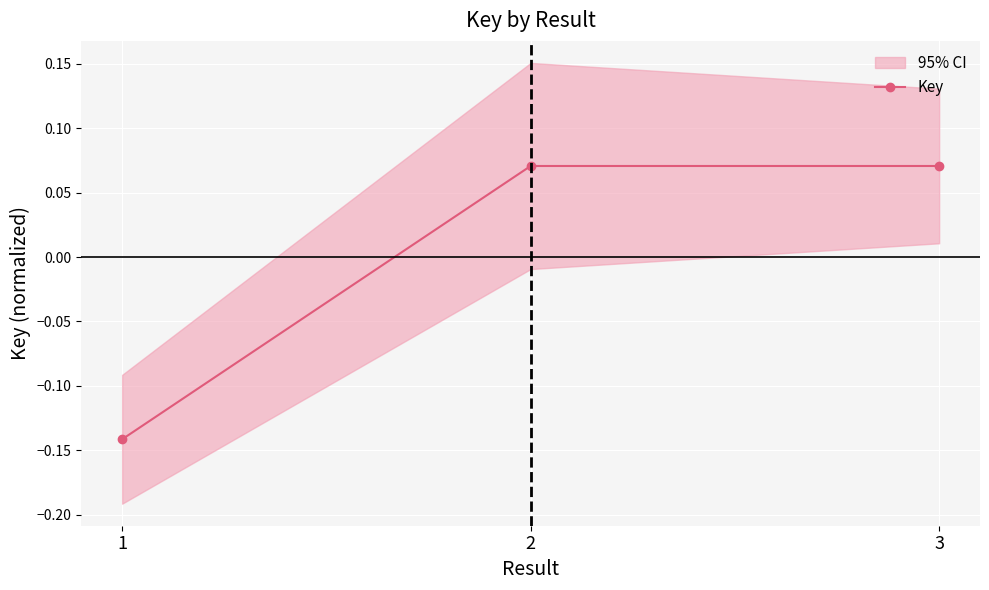

Does the chart display data point markers on the line(s)?

Yes